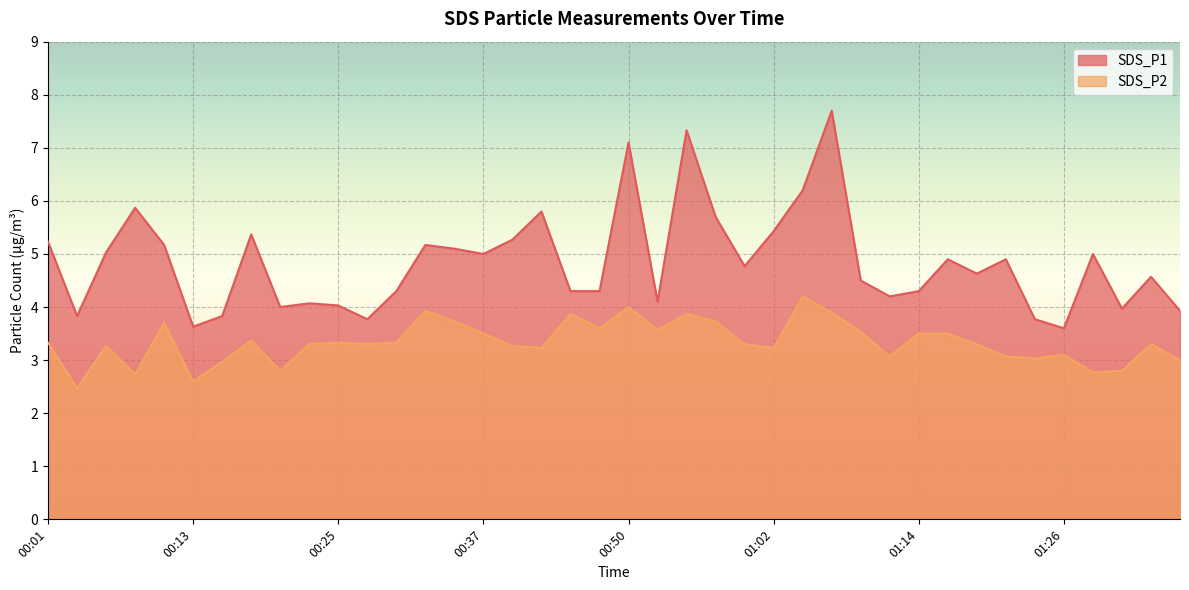

How many lines are shown in the chart?

2